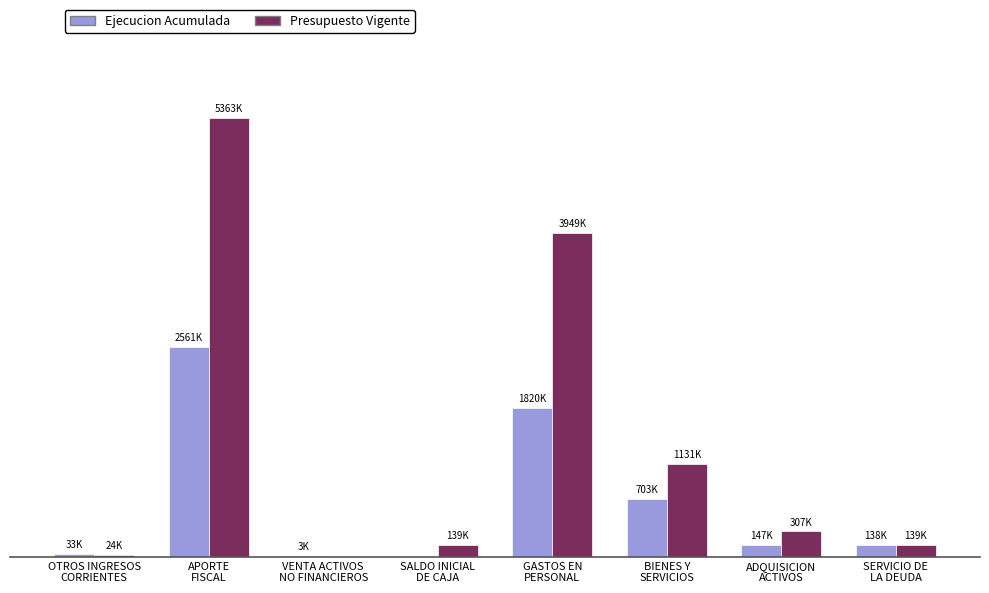

Does the chart contain stacked bars?

No